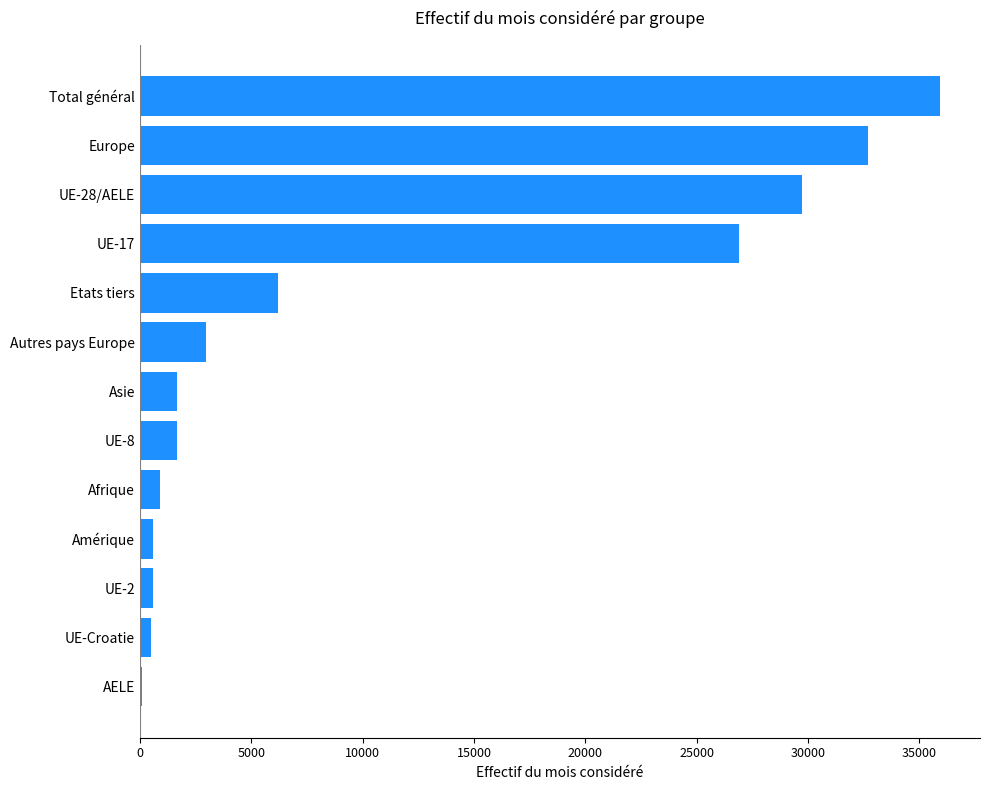

What is the change in value from Autres pays Europe to UE-17?

+23930